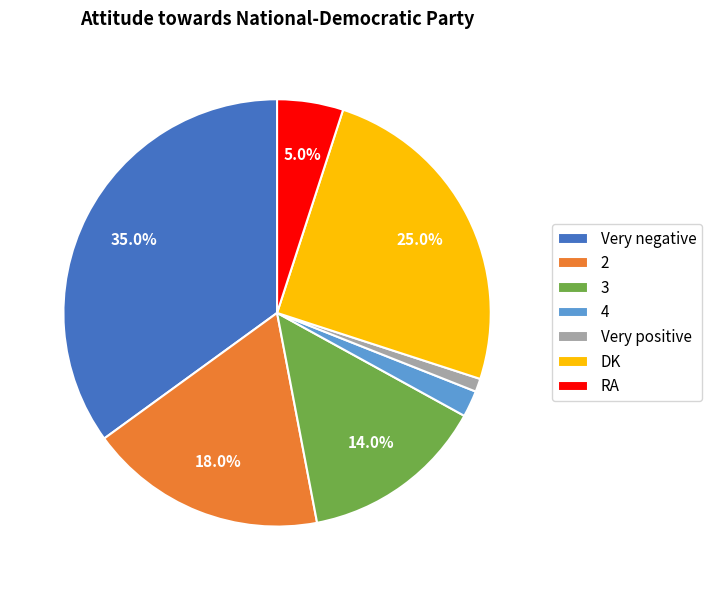

What percentage is the RA slice, to the nearest percent?

5%